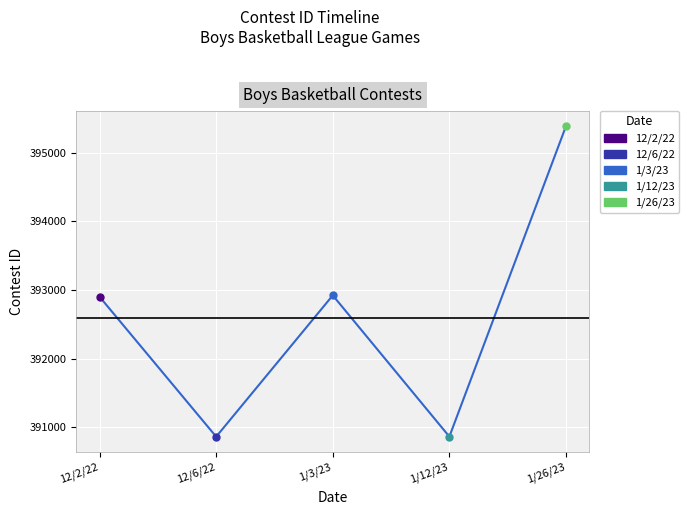

Which label corresponds to the largest value in the chart?

1/26/23